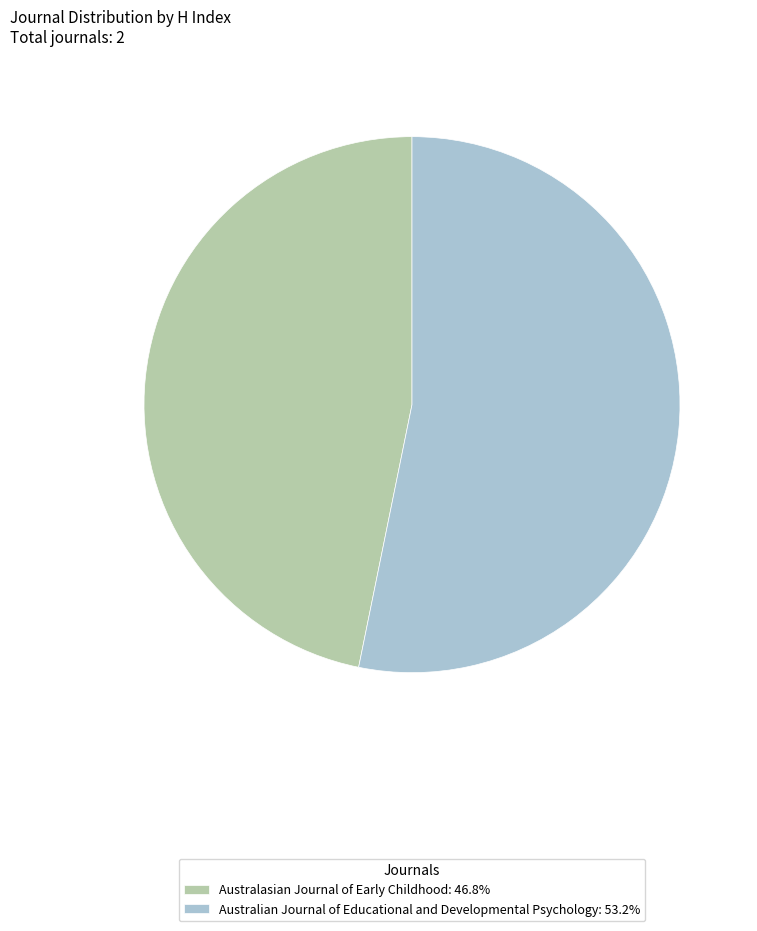

Do Australasian Journal of Early Childhood: 46.8% and Australian Journal of Educational and Developmental Psychology: 53.2% together represent more than half of the pie?

Yes